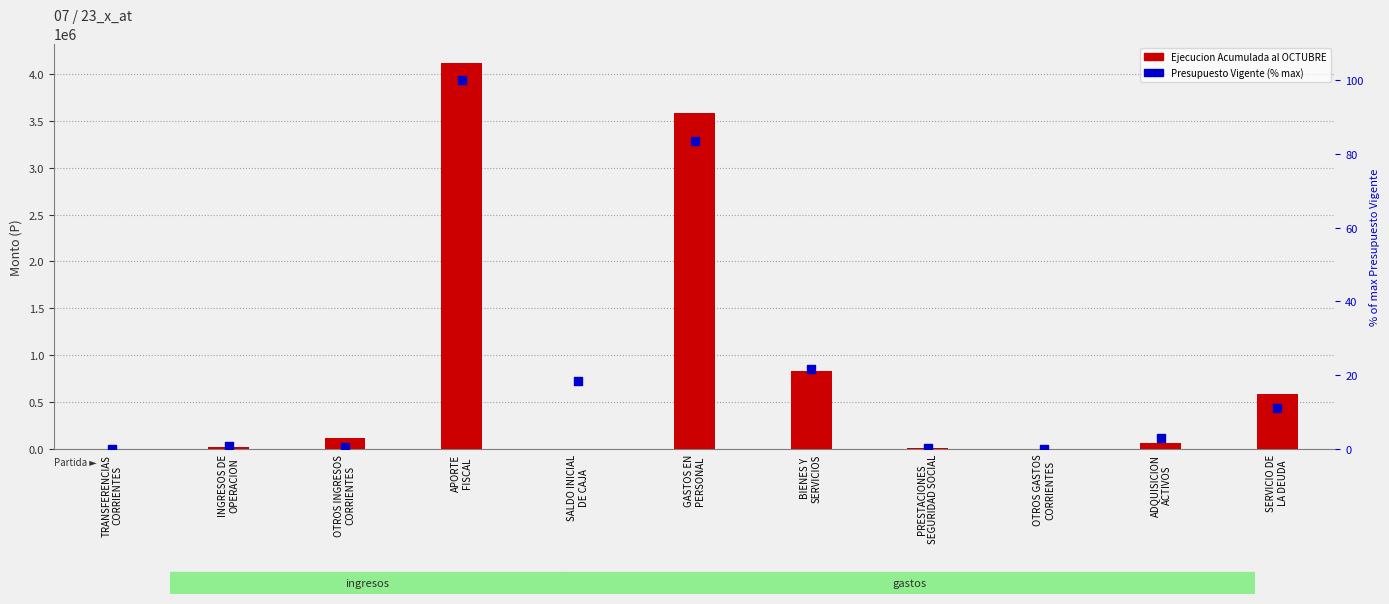

Which series has the largest total across all categories?

Ejecucion Acumulada al OCTUBRE